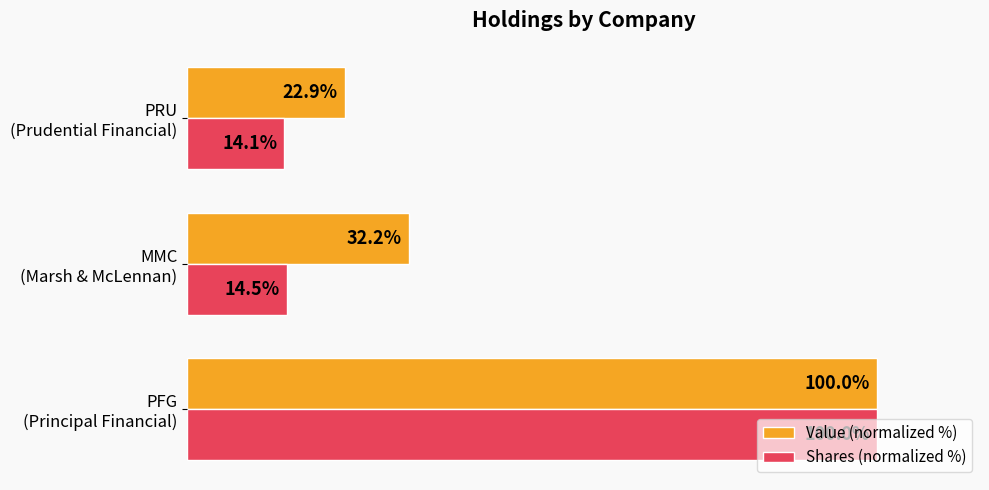

Which series has the largest range (max minus min)?

Shares (normalized %)